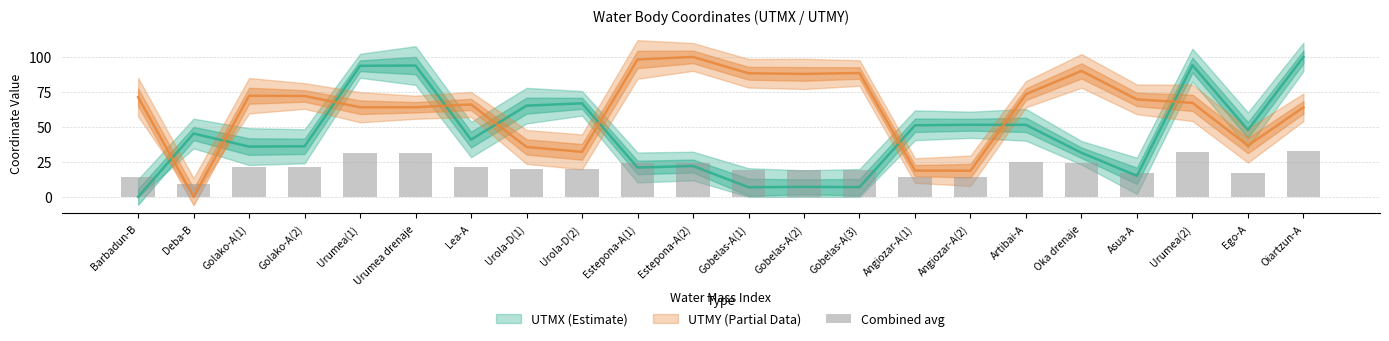

At which label does the data first exceed 21?

Golako-A(1)